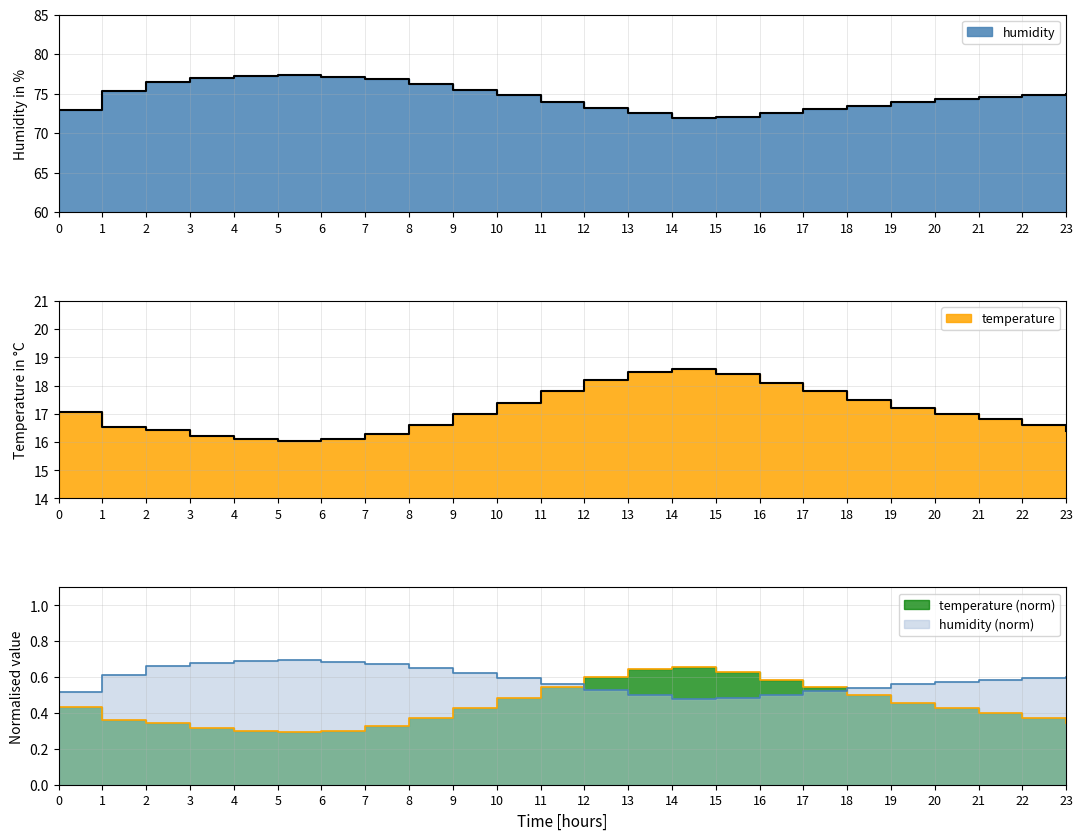

How many distinct data groups are displayed?

2